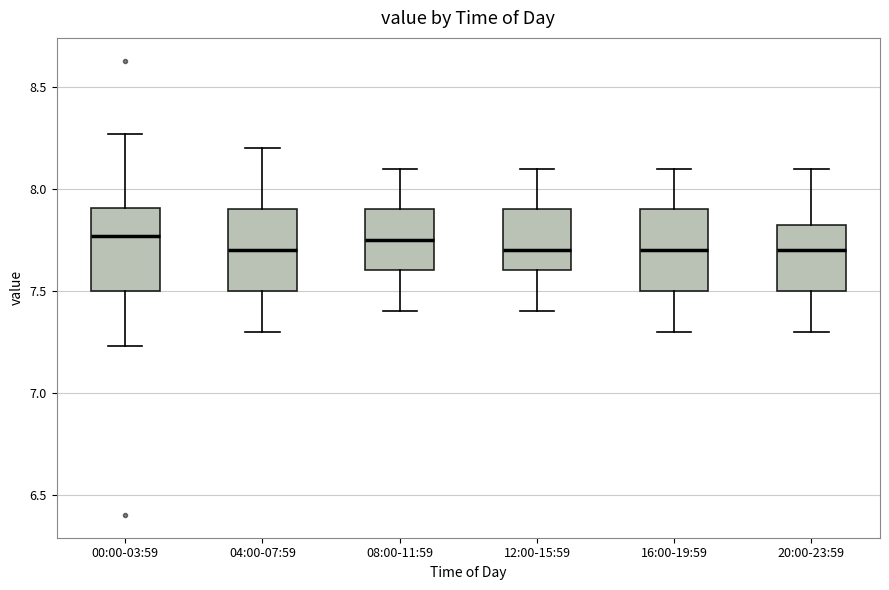

Reading left to right, read every box against the y-axis: the position of its median line, the range the box covers, and the ends of its whiskers. The values are not printed on the chart, so give them approximately, as read against the axis.

00:00-03:59: median 7.75, box 7.50 to 7.90, whiskers 7.25 to 8.25
04:00-07:59: median 7.70, box 7.50 to 7.90, whiskers 7.30 to 8.20
08:00-11:59: median 7.75, box 7.60 to 7.90, whiskers 7.40 to 8.10
12:00-15:59: median 7.70, box 7.60 to 7.90, whiskers 7.40 to 8.10
16:00-19:59: median 7.70, box 7.50 to 7.90, whiskers 7.30 to 8.10
20:00-23:59: median 7.70, box 7.50 to 7.85, whiskers 7.30 to 8.10